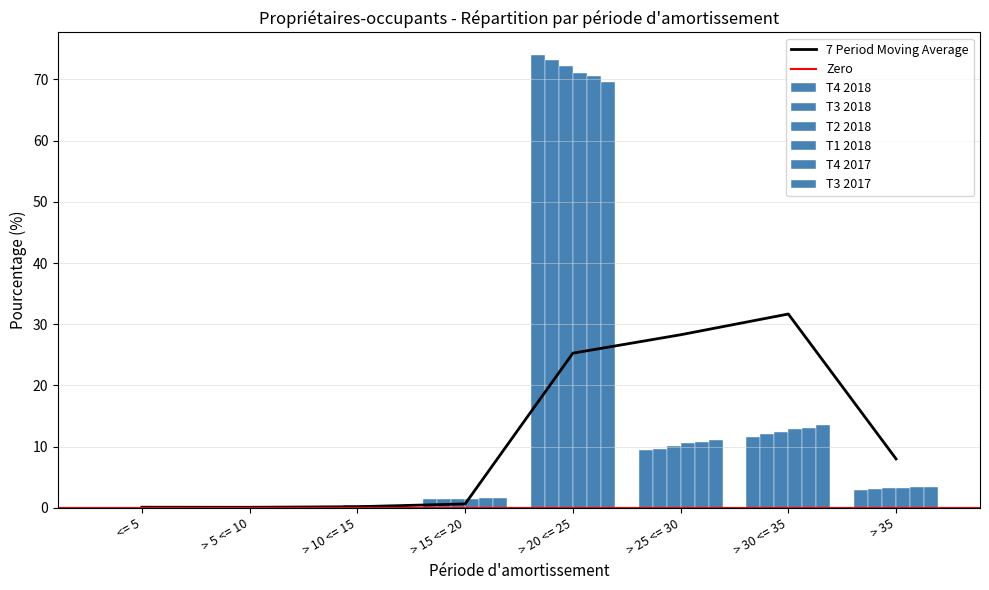

Between > 10 <= 15 and > 35, which is larger?

> 35